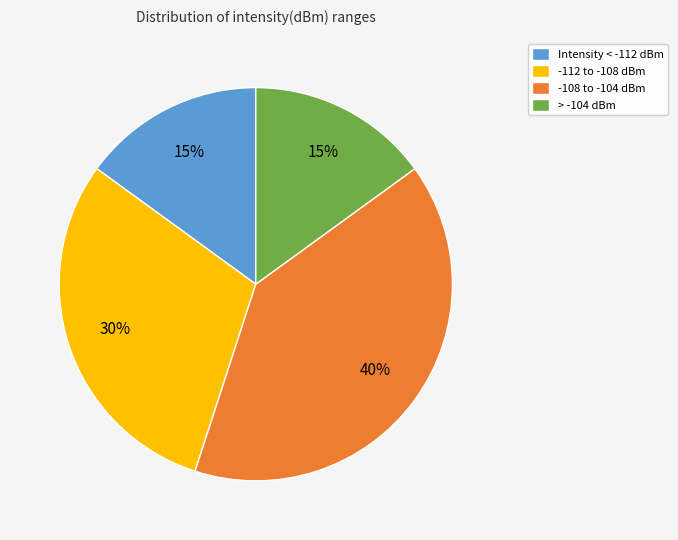

How many segments does this pie chart have?

4